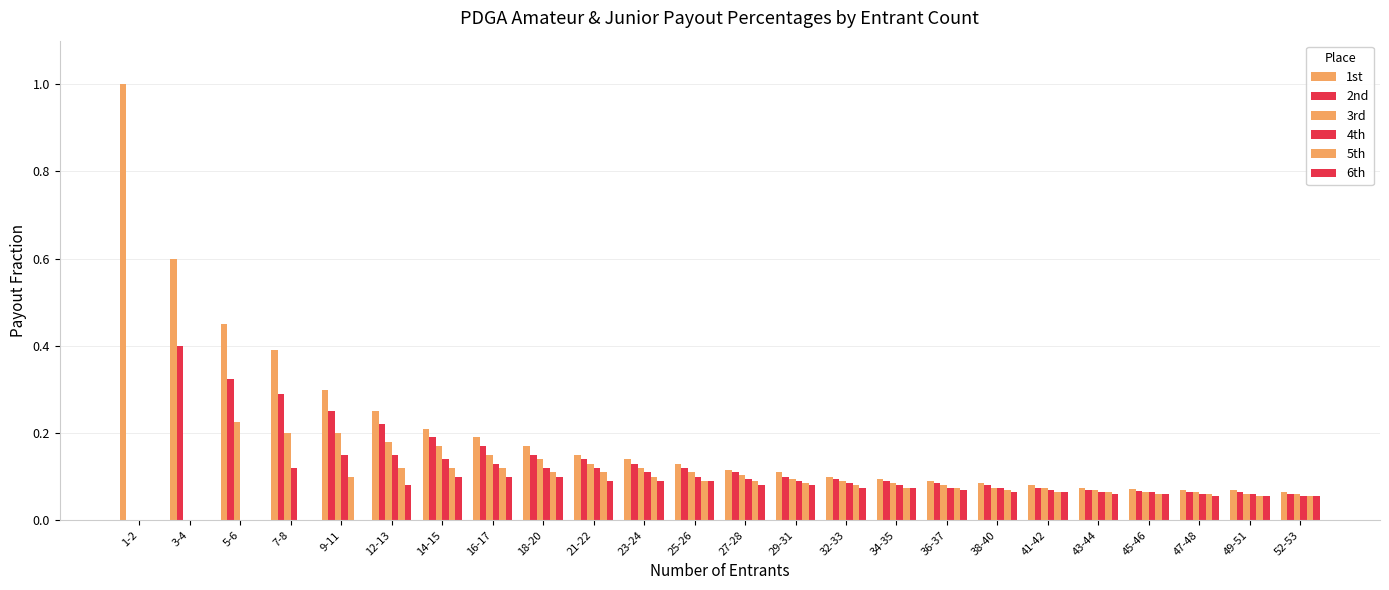

Count the number of data series in this chart.

6